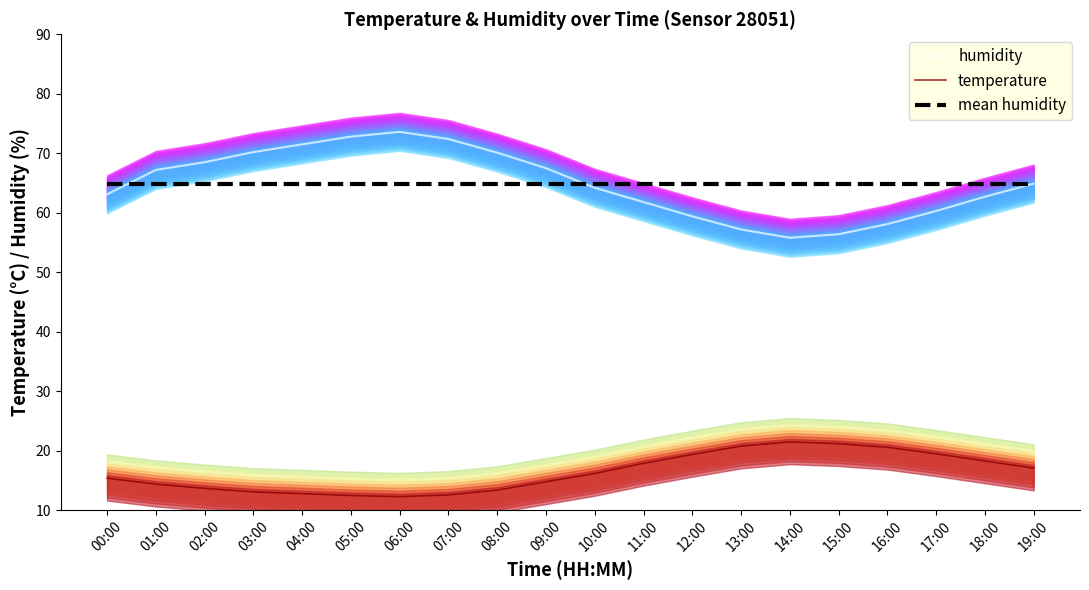

True or false: humidity has a value of 63.1 at 00:00.

True